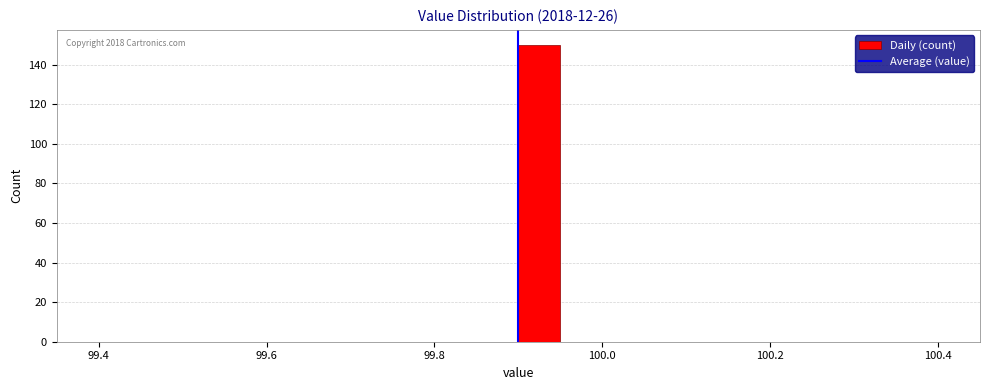

Read against the x-axis, roughly where is the centre of the tallest bar?

99.92